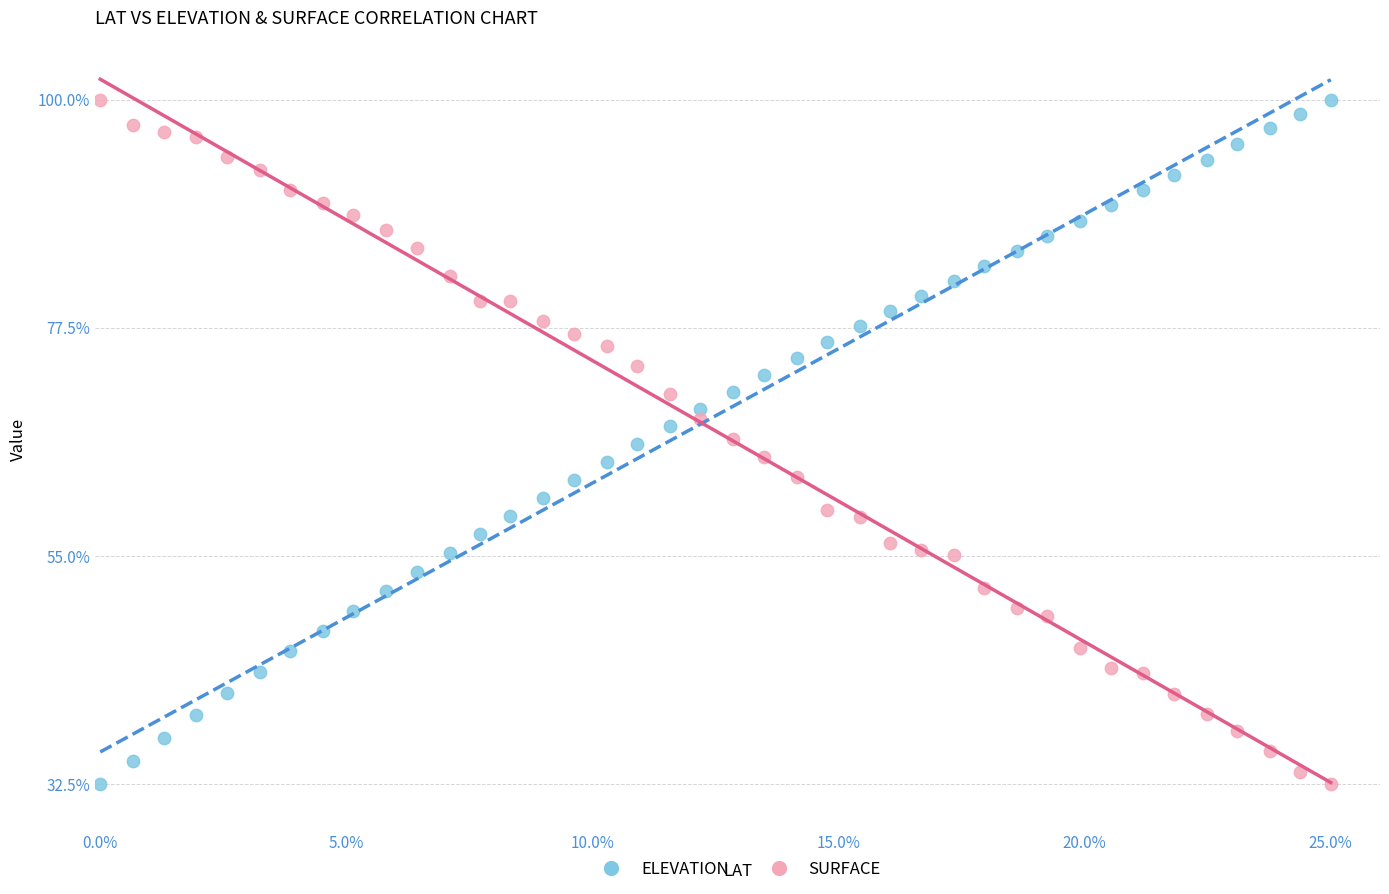

Across all data points, what is the range of Y values (max minus min)?

67.5